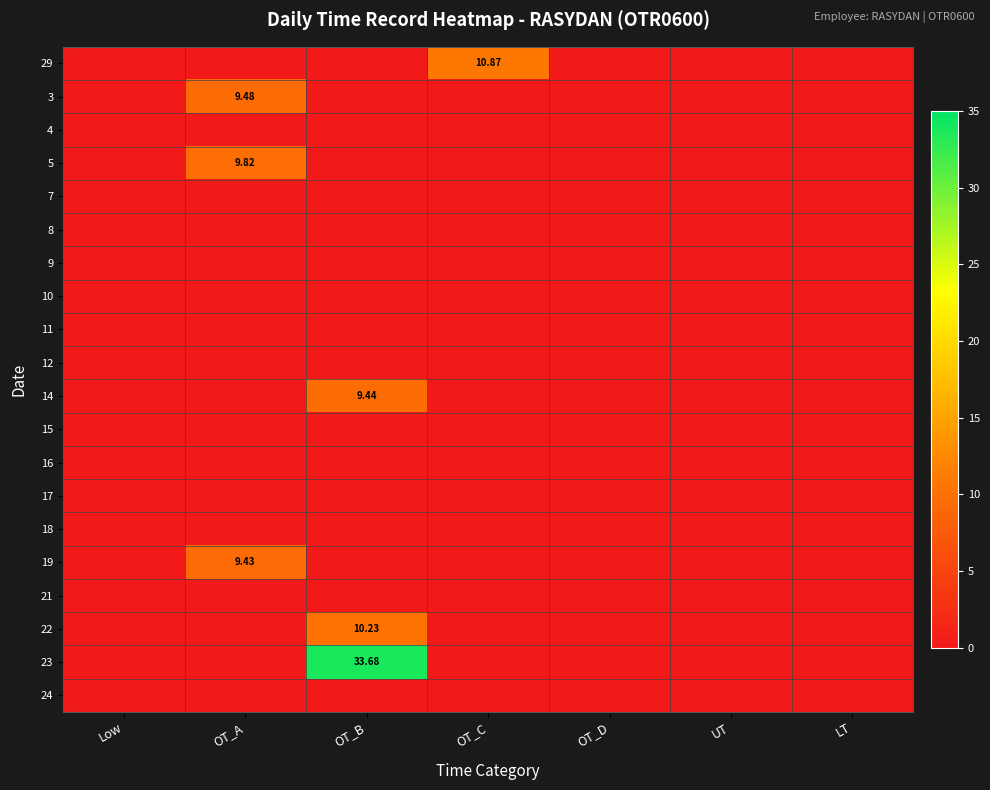

Which series has the largest total across all categories?

23